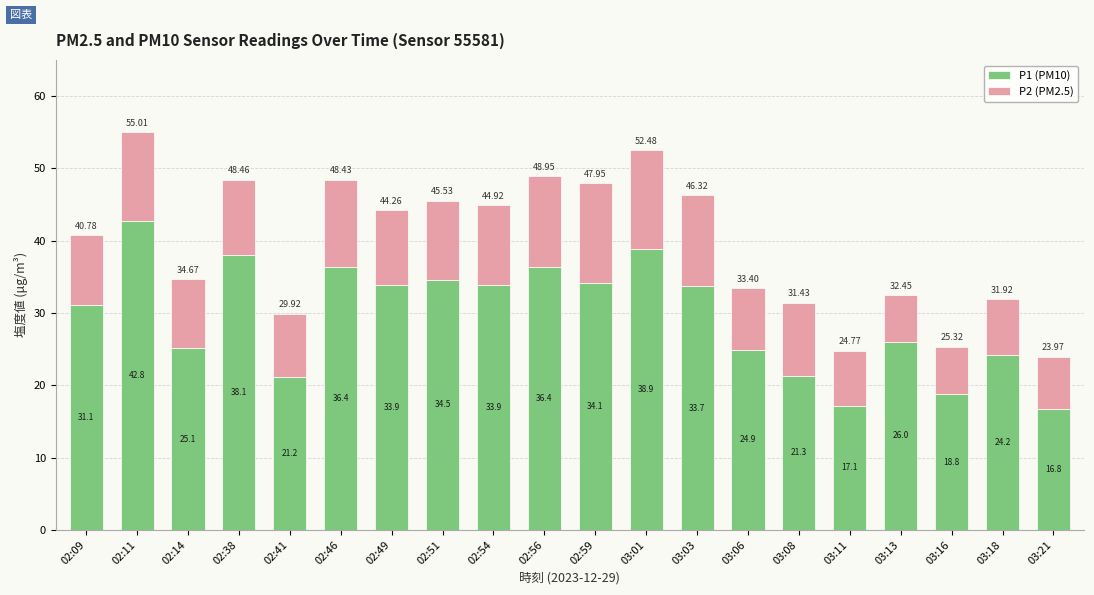

What is the difference between the second highest and second lowest values in the P1 (PM10) series?

21.8